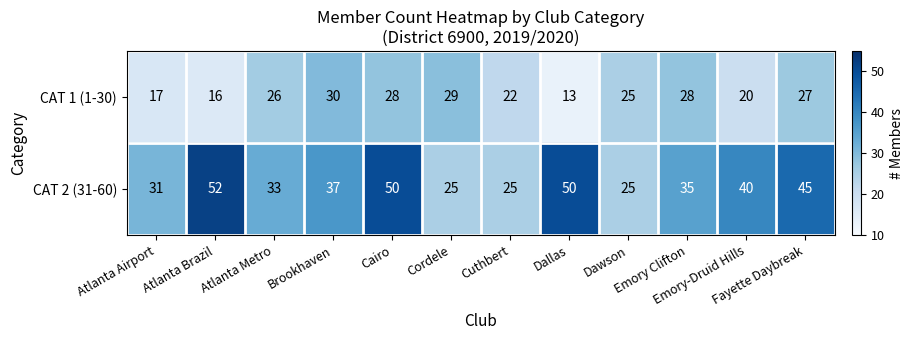

What is the minimum value shown in the chart?

13